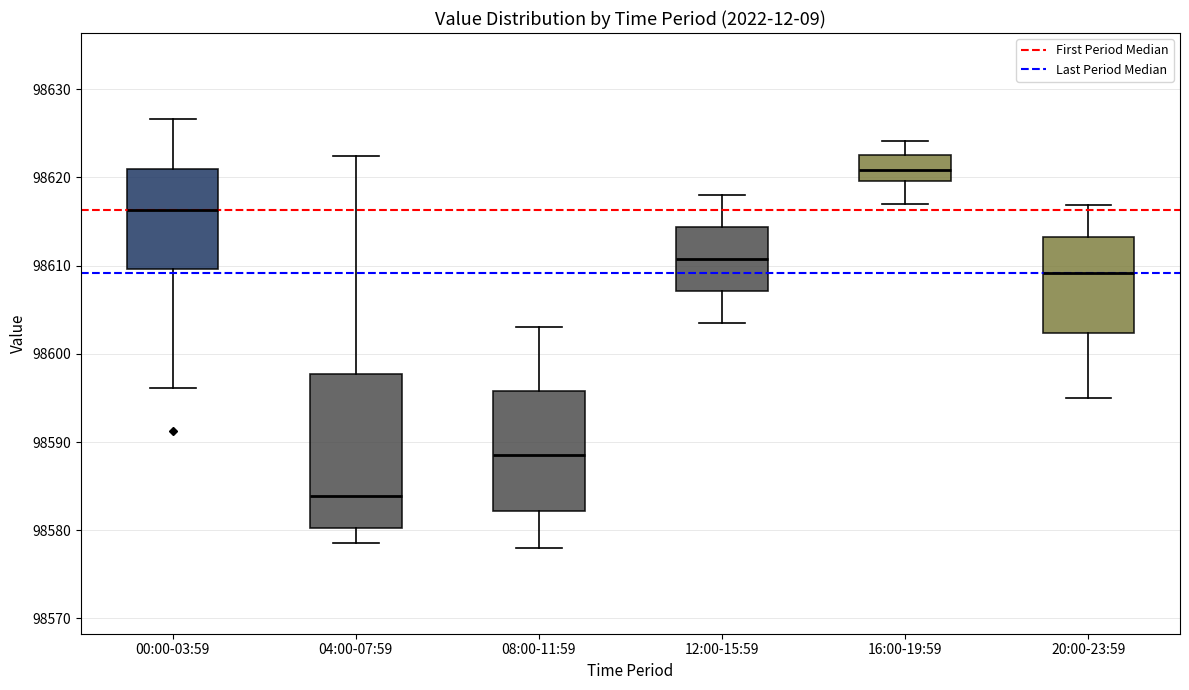

Which box's median line is the lowest?

04:00-07:59